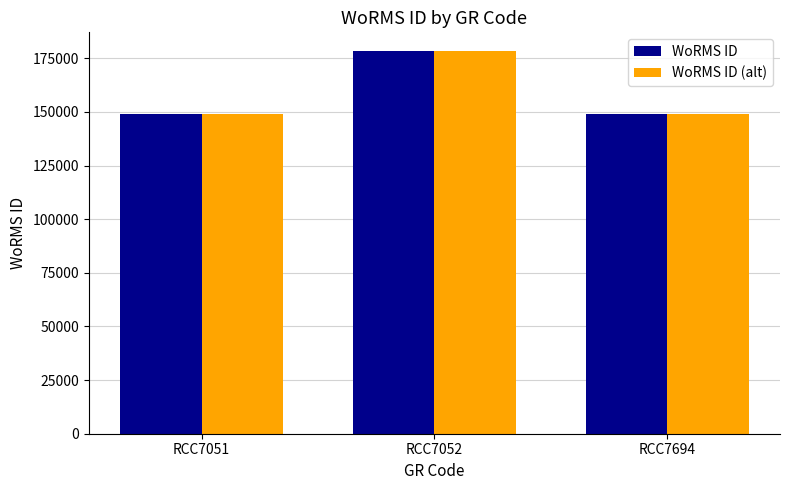

How many bars are there in total?

6